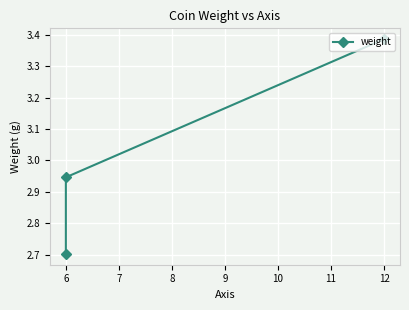

The value at 6 is 2.9. True or false?

True